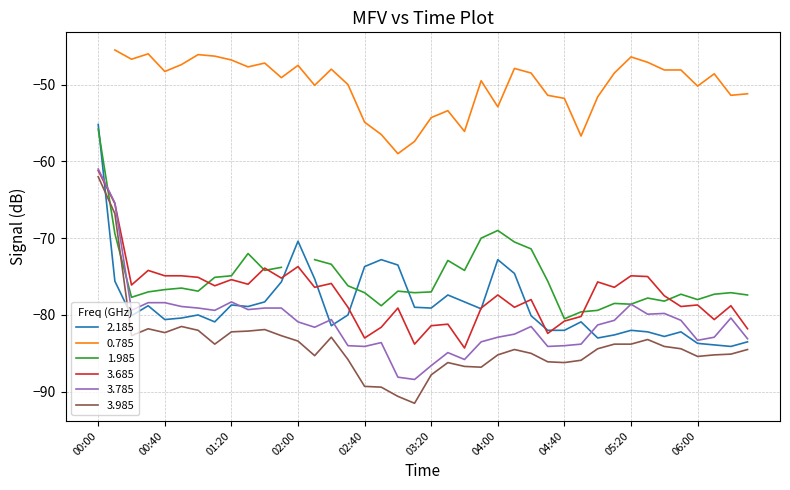

What is the approximate value of 2.185 at 05:50?

-82.2